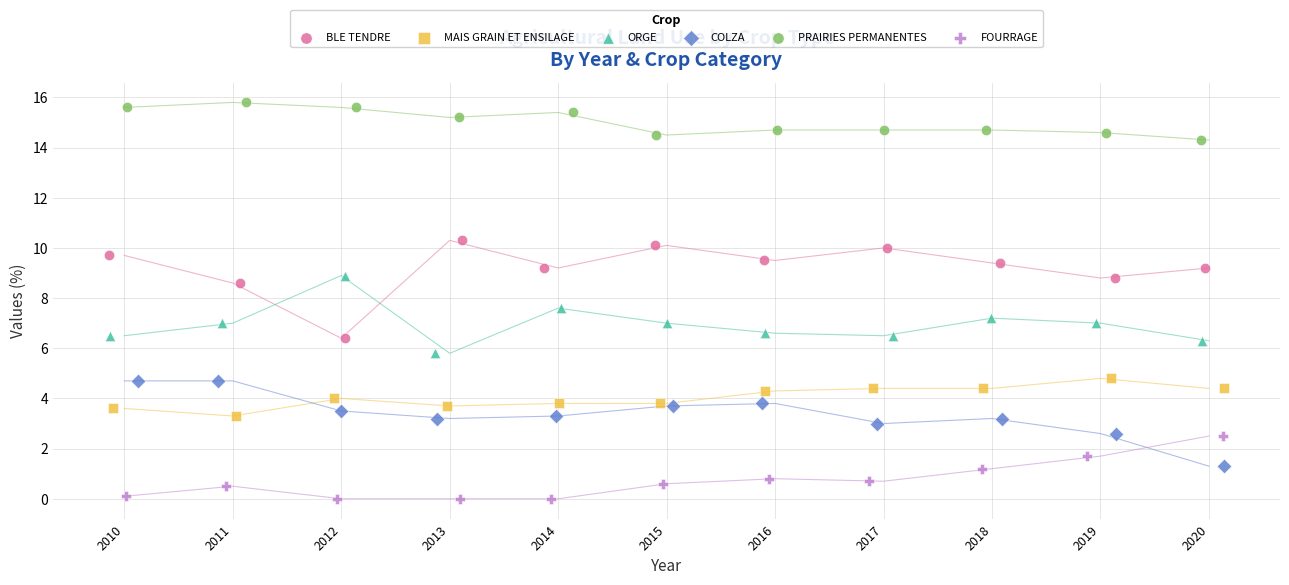

Which series reaches the minimum Y coordinate?

FOURRAGE